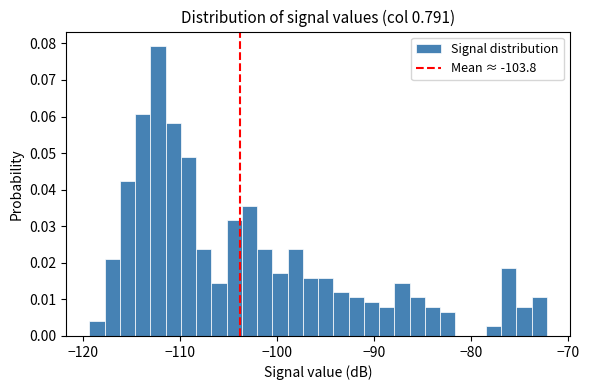

Read against the x-axis, roughly where is the centre of the tallest bar?

-112